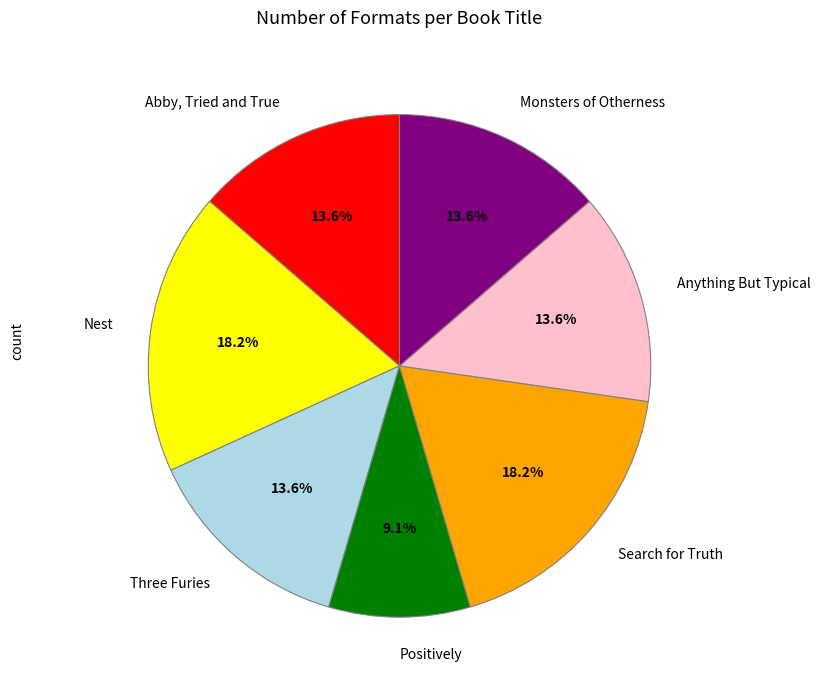

Does Nest account for over 50% of the chart?

No